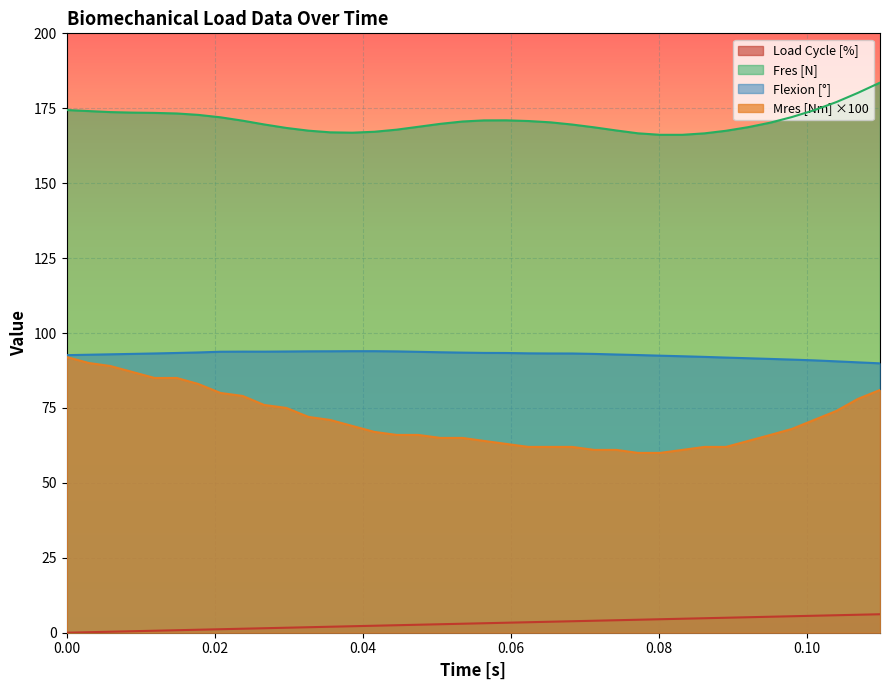

What is the minimum value for Mres [Nm] ×100?

60.0